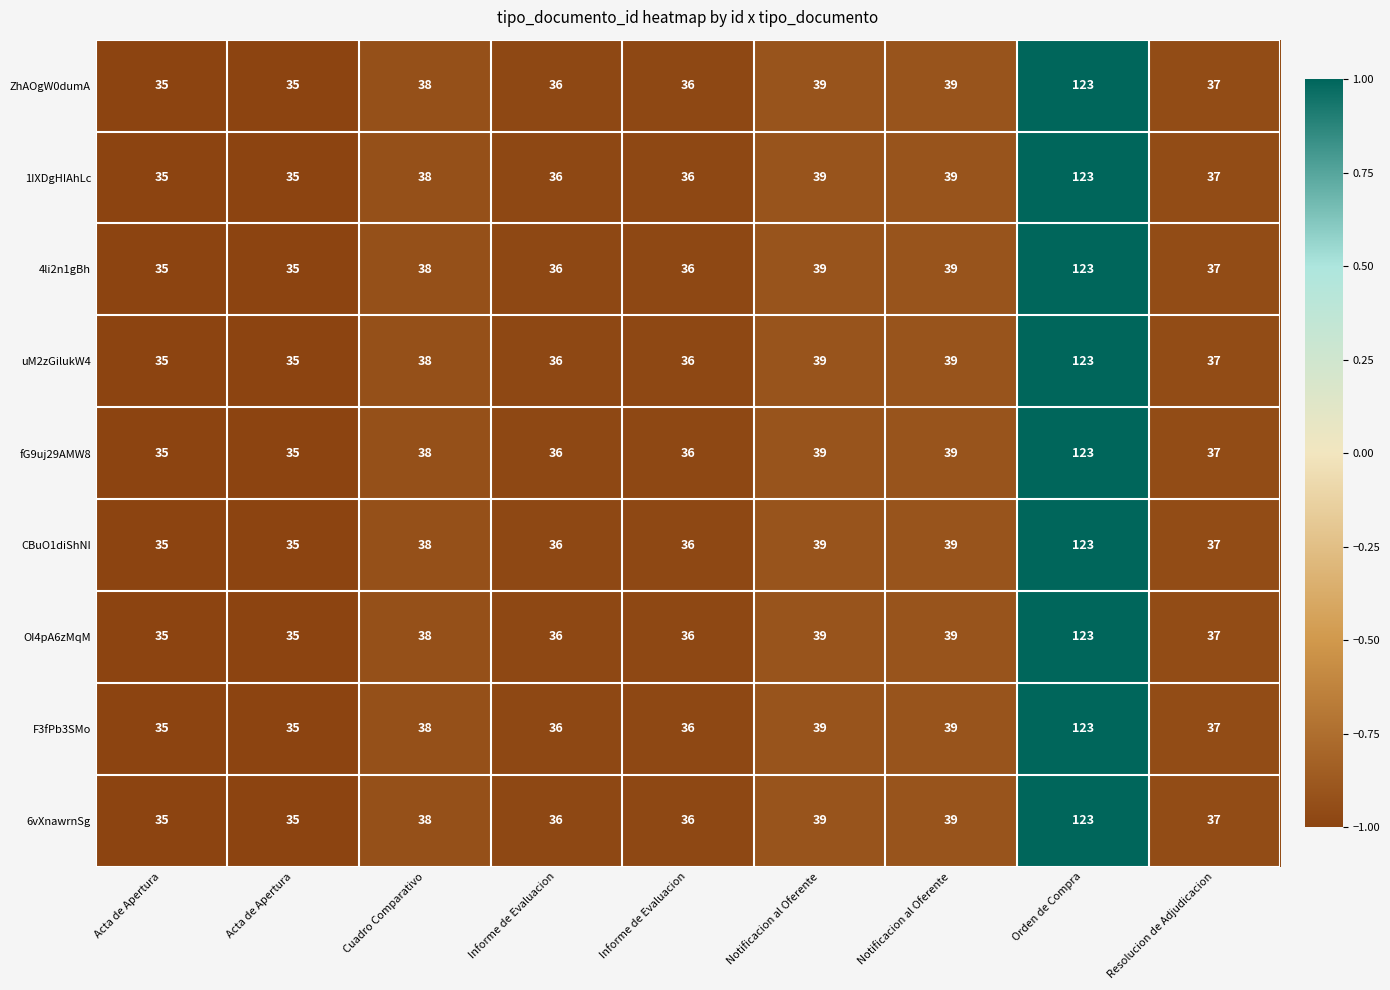

At which category is the sum across all series the highest?

Orden de Compra